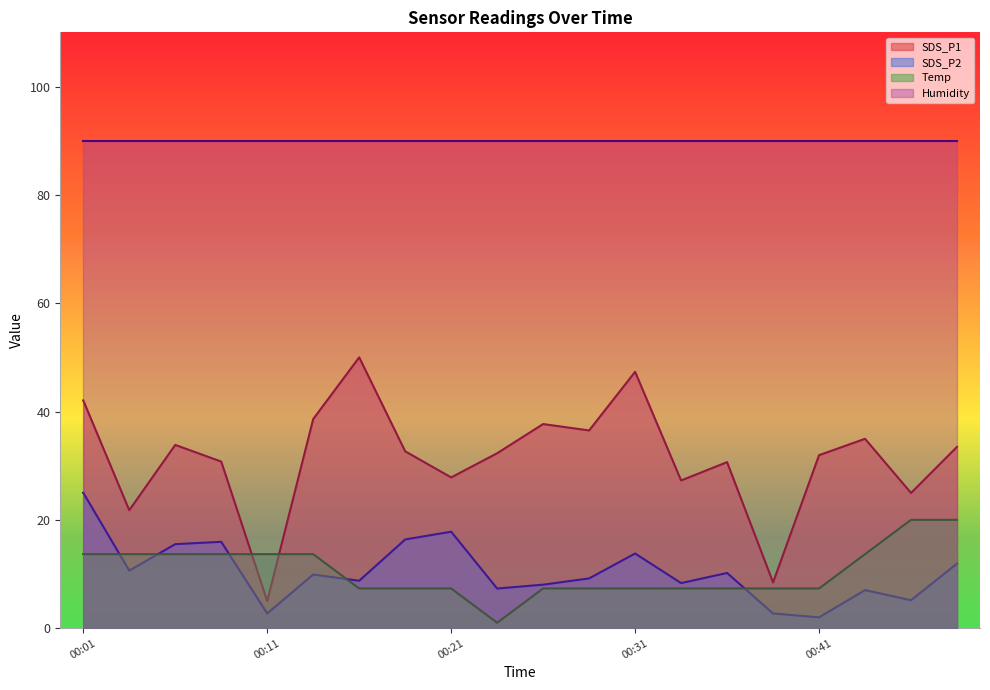

Where is the first local minimum for Temp?

00:24